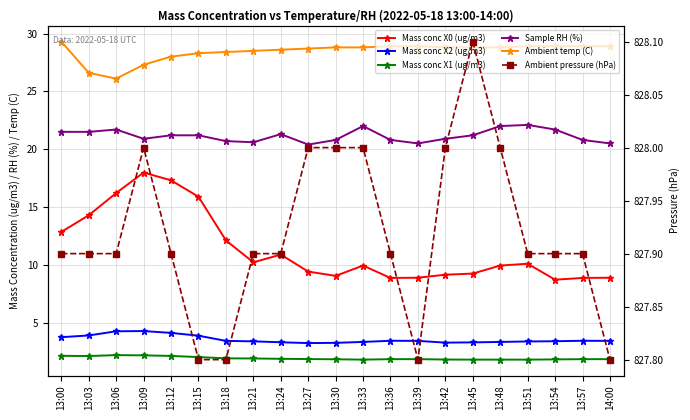

Reading left to right, transcribe all the data shown in this chart.

Mass conc X0 (ug/m3): 13:00=12.8	13:03=14.3	13:06=16.2	13:09=18.0	13:12=17.3	13:15=15.9	13:18=12.1	13:21=10.2	13:24=10.9	13:27=9.4	13:30=9.1	13:33=9.9	13:36=8.9	13:39=8.9	13:42=9.2	13:45=9.2	13:48=9.9	13:51=10.1	13:54=8.7	13:57=8.9	14:00=8.9
Mass conc X2 (ug/m3): 13:00=3.8	13:03=3.9	13:06=4.3	13:09=4.3	13:12=4.1	13:15=3.9	13:18=3.4	13:21=3.4	13:24=3.3	13:27=3.2	13:30=3.3	13:33=3.3	13:36=3.4	13:39=3.4	13:42=3.3	13:45=3.3	13:48=3.3	13:51=3.4	13:54=3.4	13:57=3.4	14:00=3.4
Mass conc X1 (ug/m3): 13:00=2.1	13:03=2.1	13:06=2.2	13:09=2.2	13:12=2.1	13:15=2.0	13:18=1.9	13:21=1.9	13:24=1.9	13:27=1.9	13:30=1.8	13:33=1.8	13:36=1.9	13:39=1.9	13:42=1.8	13:45=1.8	13:48=1.8	13:51=1.8	13:54=1.8	13:57=1.9	14:00=1.9
Sample RH (%): 13:00=21.5	13:03=21.5	13:06=21.7	13:09=20.9	13:12=21.2	13:15=21.2	13:18=20.7	13:21=20.6	13:24=21.3	13:27=20.4	13:30=20.8	13:33=22.0	13:36=20.8	13:39=20.5	13:42=20.9	13:45=21.2	13:48=22.0	13:51=22.1	13:54=21.7	13:57=20.8	14:00=20.5
Ambient temp (C): 13:00=29.3	13:03=26.6	13:06=26.1	13:09=27.3	13:12=28.0	13:15=28.3	13:18=28.4	13:21=28.5	13:24=28.6	13:27=28.7	13:30=28.8	13:33=28.8	13:36=28.9	13:39=28.9	13:42=28.8	13:45=28.8	13:48=28.8	13:51=28.9	13:54=28.9	13:57=28.9	14:00=28.9
Ambient pressure (hPa): 13:00=827.9	13:03=827.9	13:06=827.9	13:09=828.0	13:12=827.9	13:15=827.8	13:18=827.8	13:21=827.9	13:24=827.9	13:27=828.0	13:30=828.0	13:33=828.0	13:36=827.9	13:39=827.8	13:42=828.0	13:45=828.1	13:48=828.0	13:51=827.9	13:54=827.9	13:57=827.9	14:00=827.8